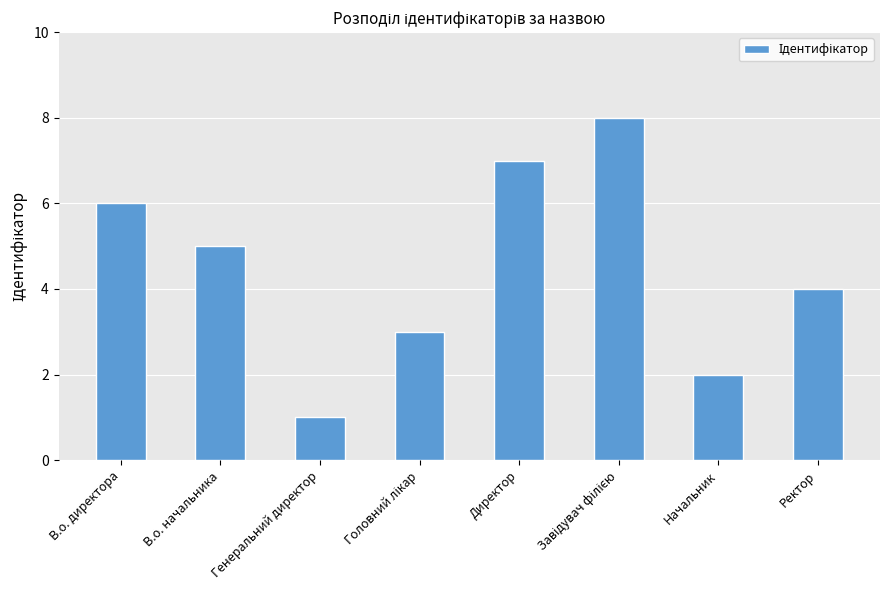

What is the label of the 7th bar from the right?

В.о. начальника